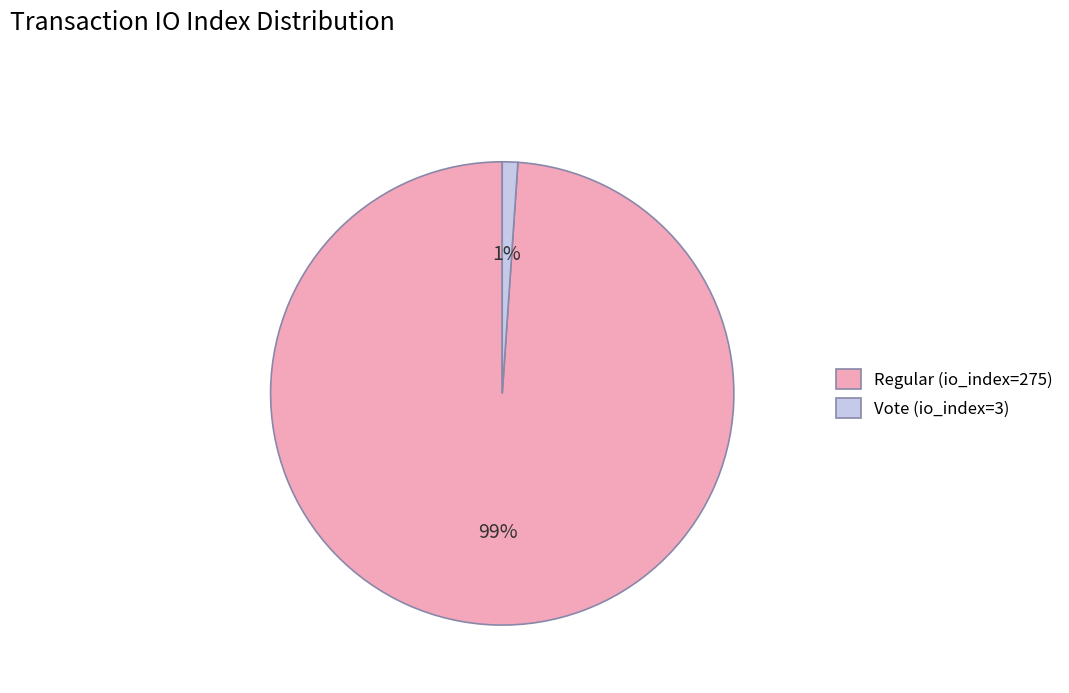

To the nearest percent, what is the average slice percentage?

50%